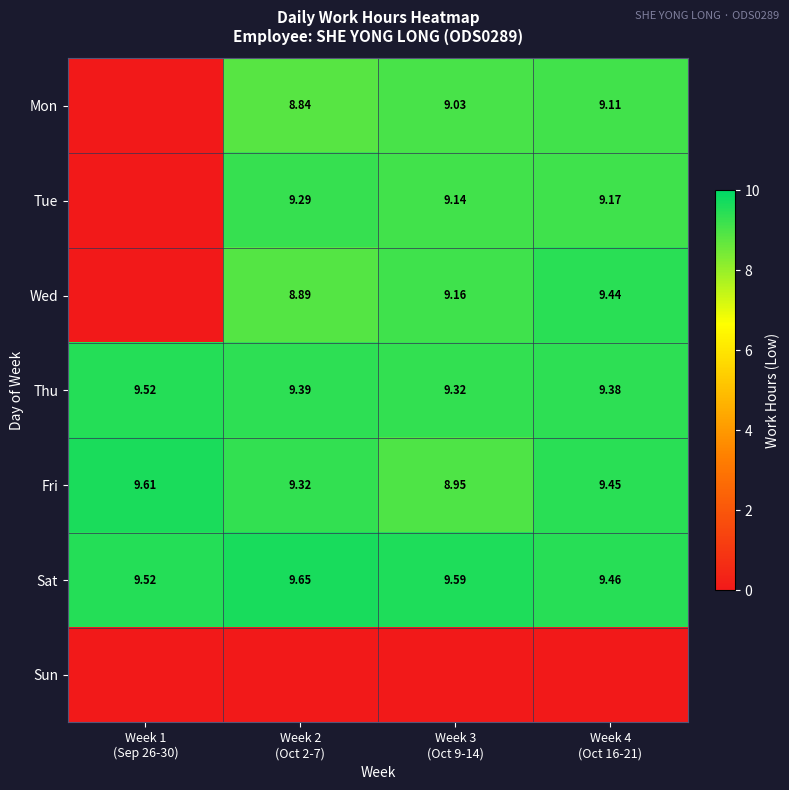

Which series changed the most between Week 1 (Sep 26-30) and Week 3 (Oct 9-14)?

Wed